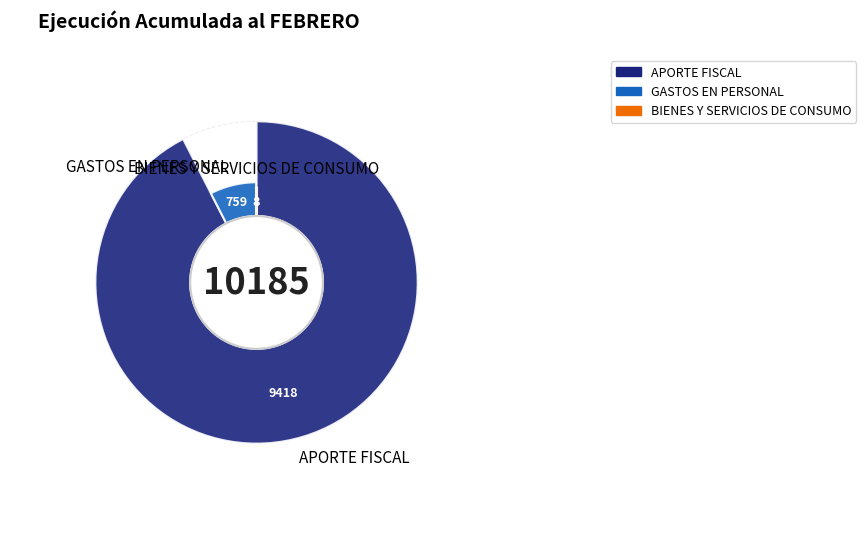

Count the number of slices in the pie.

3